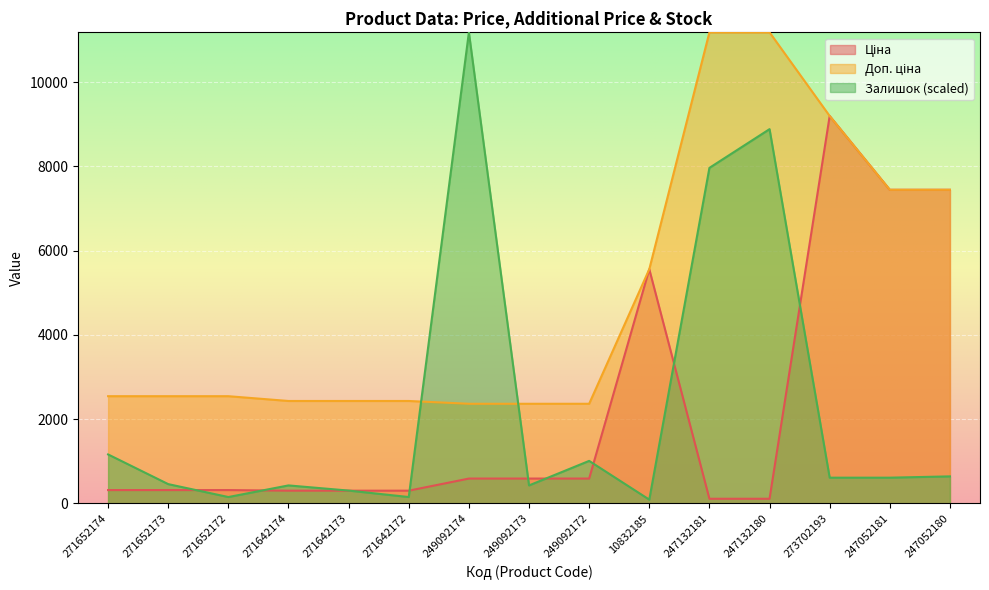

What are all the series names shown in the legend?

Ціна, Доп. ціна, Залишок